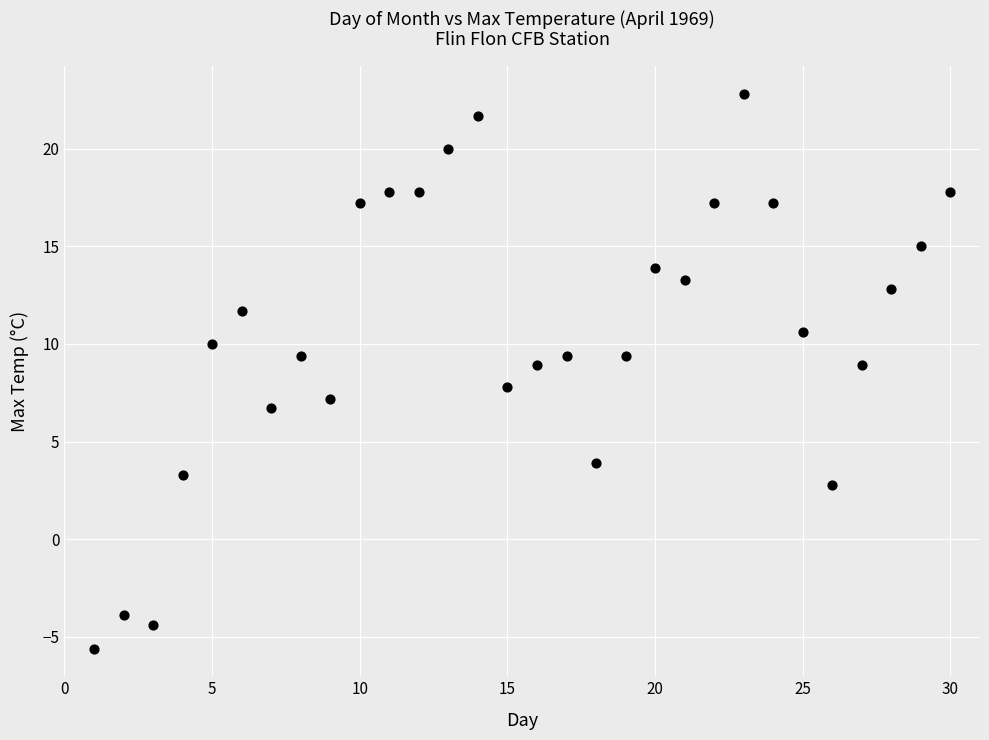

What is the range of X values (max minus min)?

29.0